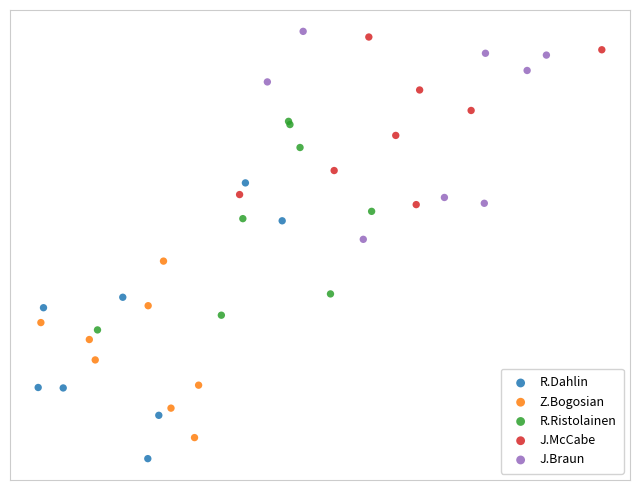

Which series contains the highest Y value?

J.Braun